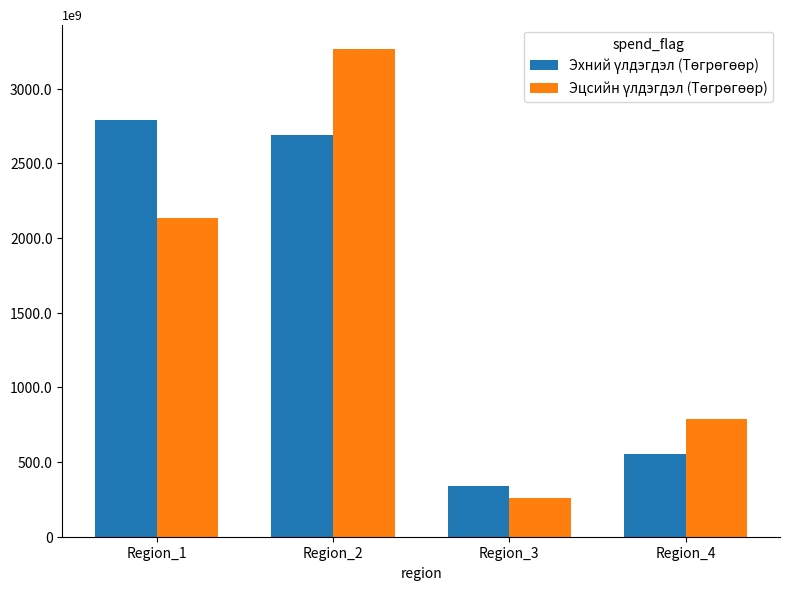

Does the chart contain any negative values?

No